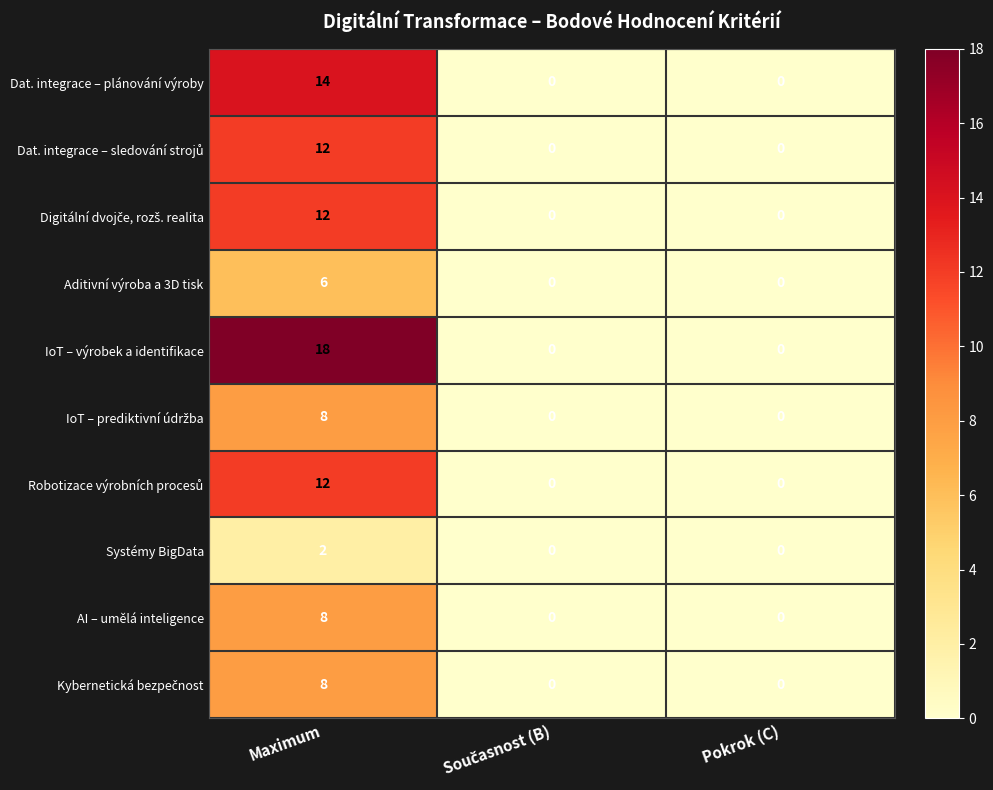

What is the difference between the maximum and minimum values in the Aditivní výroba a 3D tisk series?

6